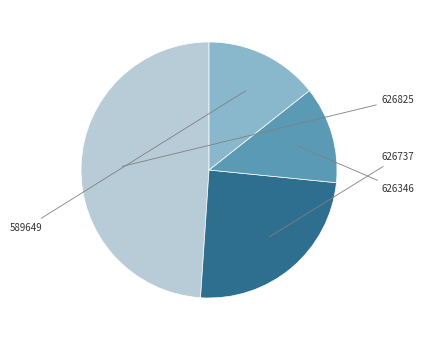

To the nearest percent, what percentage of the pie is 626825?

49%